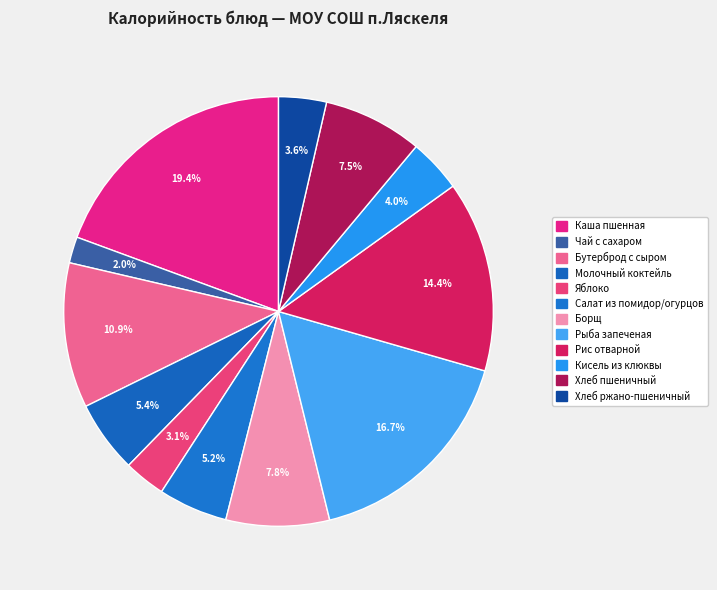

Count the number of slices in the pie.

12